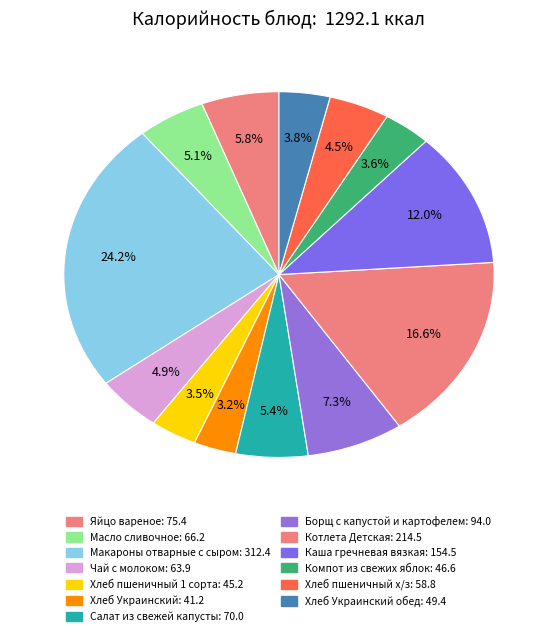

Count the number of slices in the pie.

13